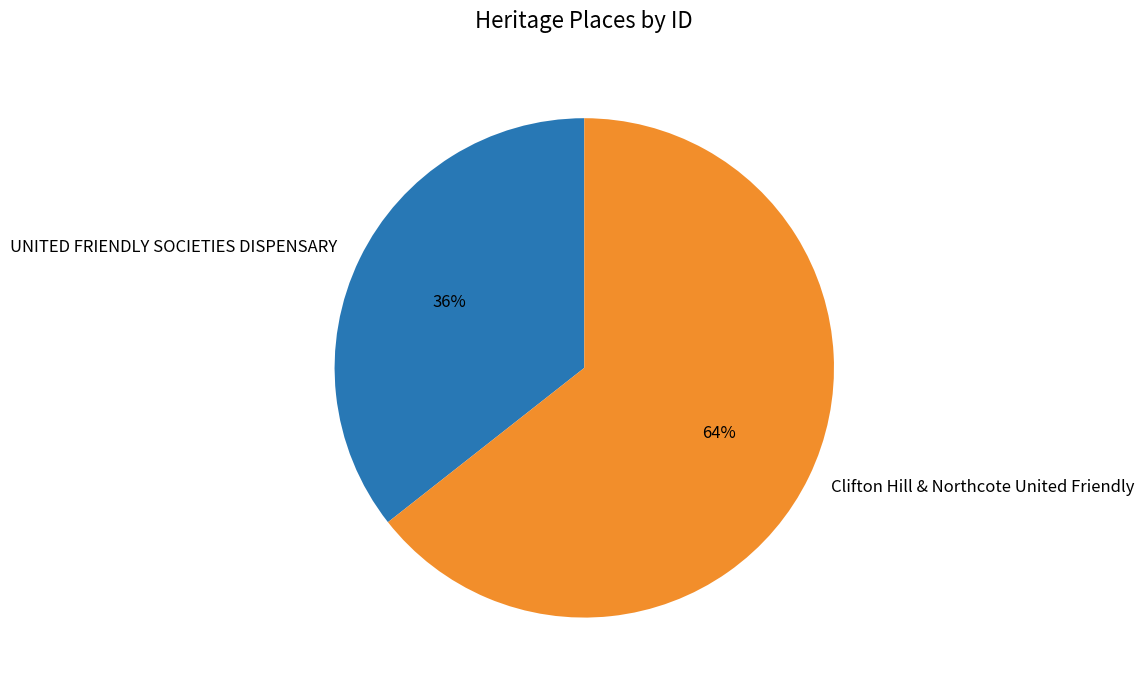

Do UNITED FRIENDLY SOCIETIES DISPENSARY and Clifton Hill & Northcote United Friendly together represent more than half of the pie?

Yes